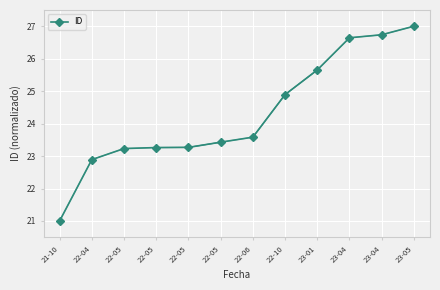

True or false: the data shows 31.2 at 22-05.

False